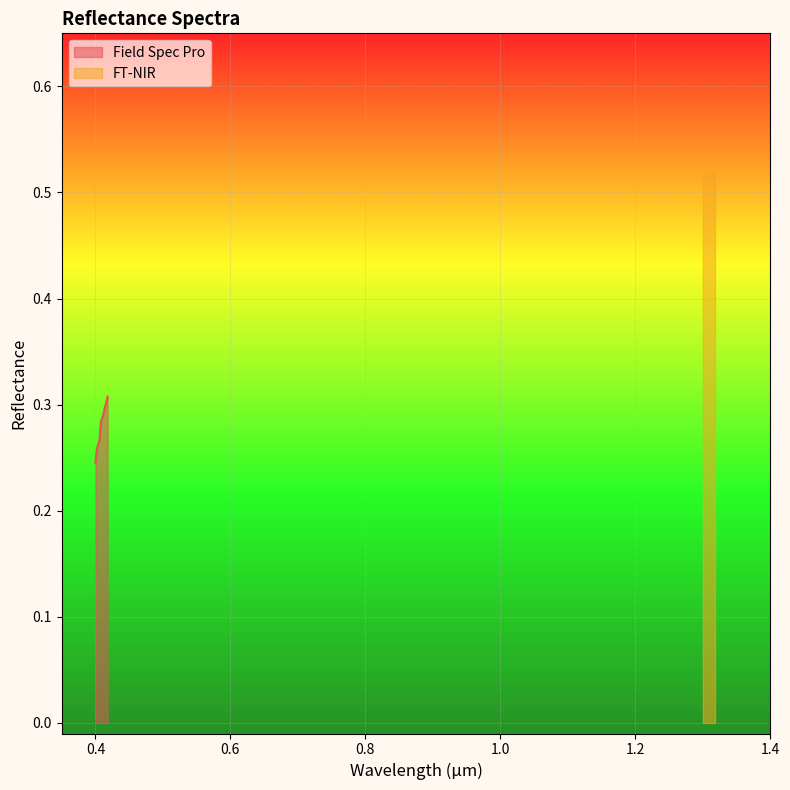

How many series are shown in this chart?

2